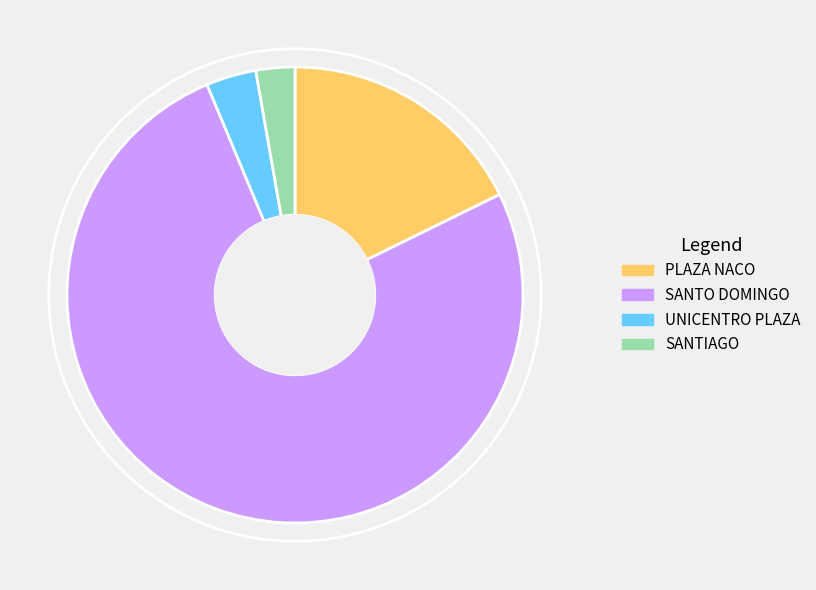

How many segments does this pie chart have?

4